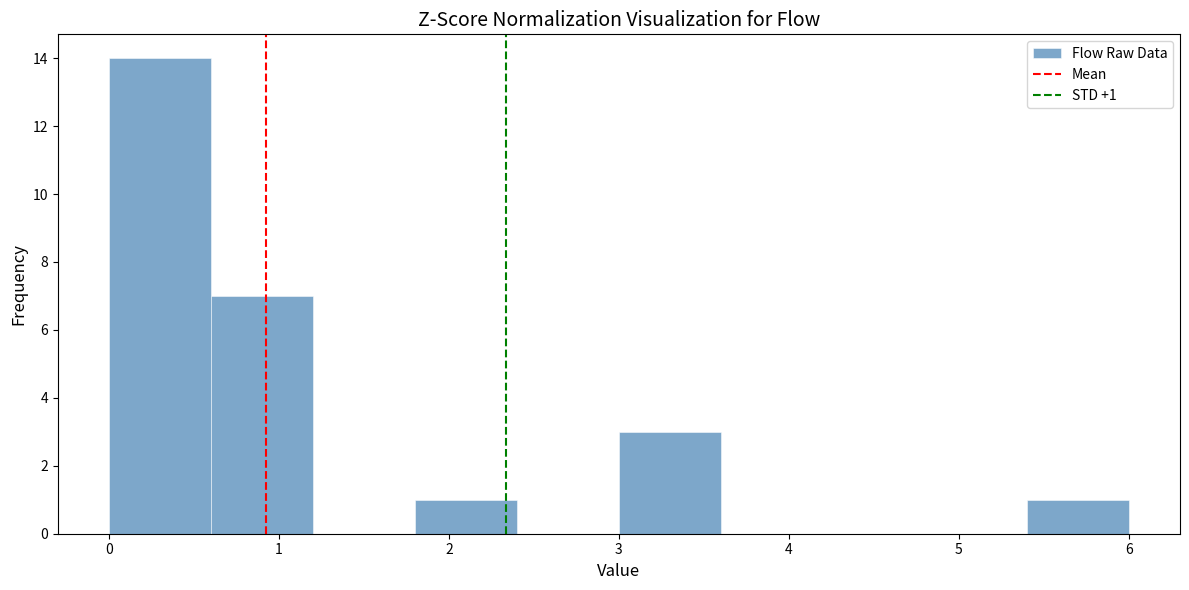

Which range on the x-axis has the tallest bar?

0.0 to 0.6